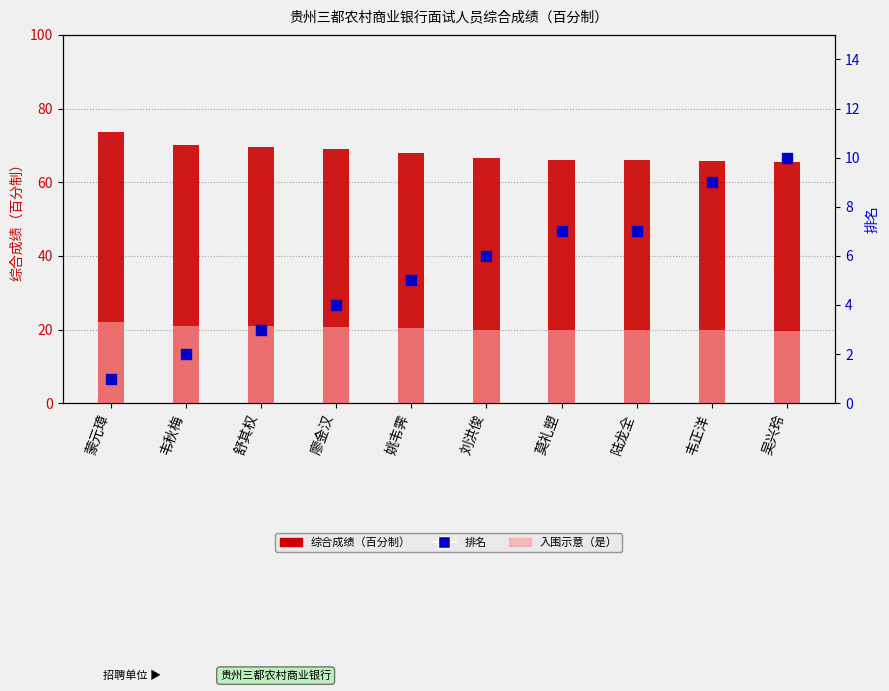

Is the value of 排名 at 舒其权 greater than the value of 入围加权示意 at 廖金汉?

No